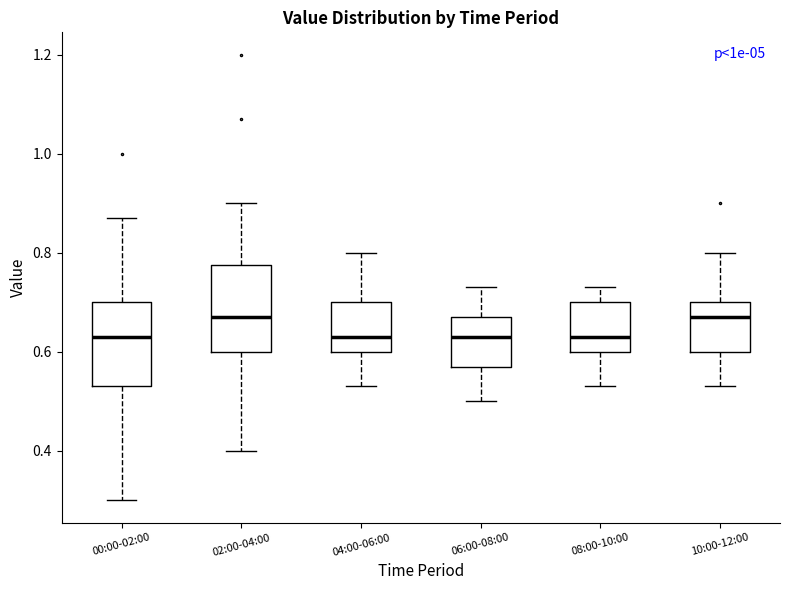

Where does the upper whisker of the box for 02:00-04:00 end on the y-axis? The values are not printed on the chart, so give them approximately, as read against the axis.

0.90